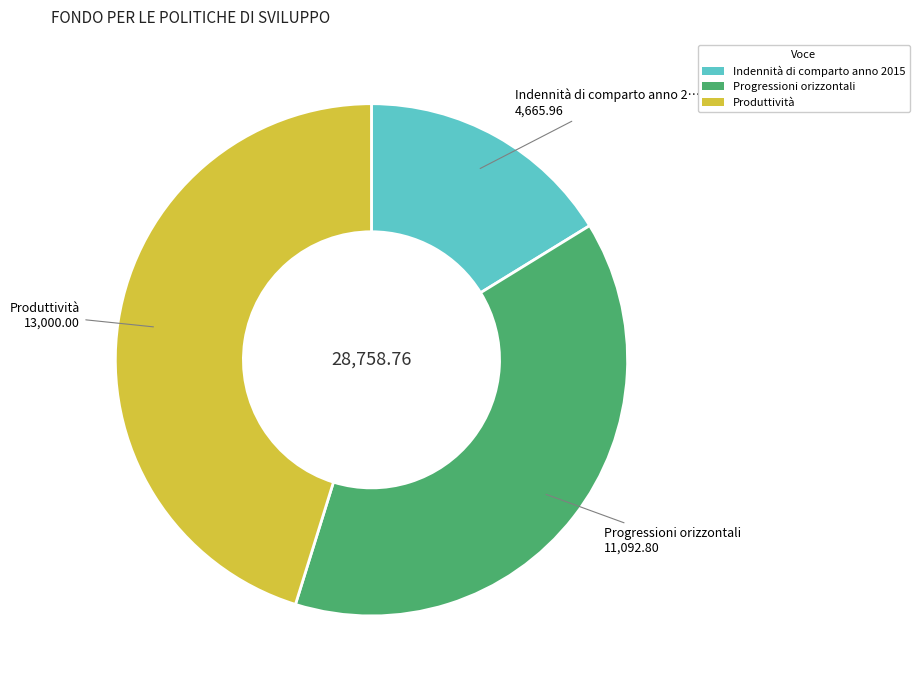

Is the sum of Produttività and Indennità di comparto anno 2015 greater than half?

Yes